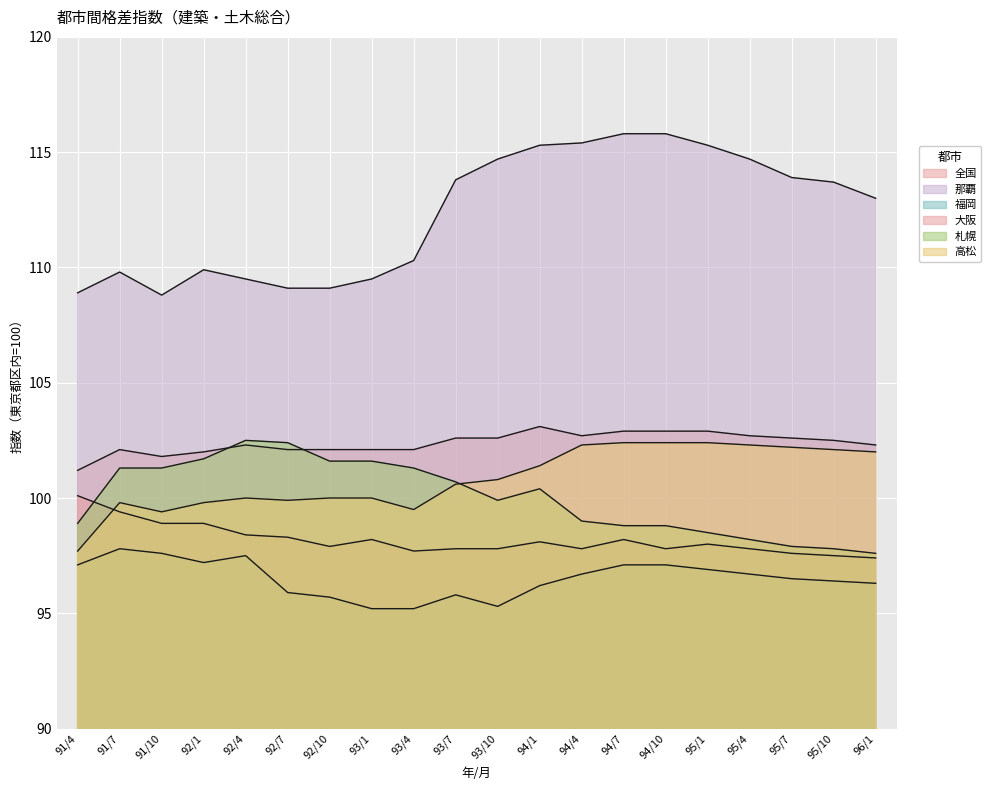

Is the value of 高松 at 95/1 greater than the value of 大阪 at 93/1?

Yes